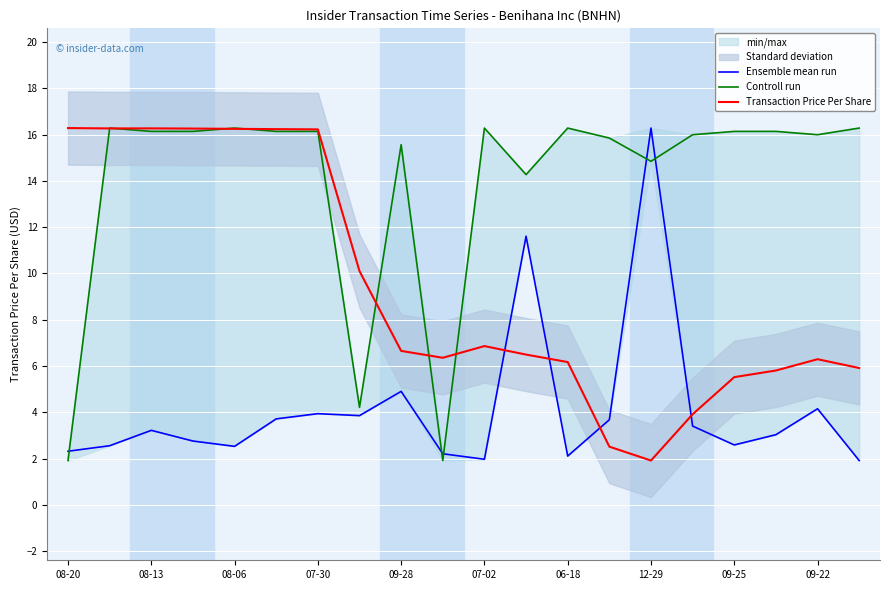

What is the sum of all Controll run values?

278.8